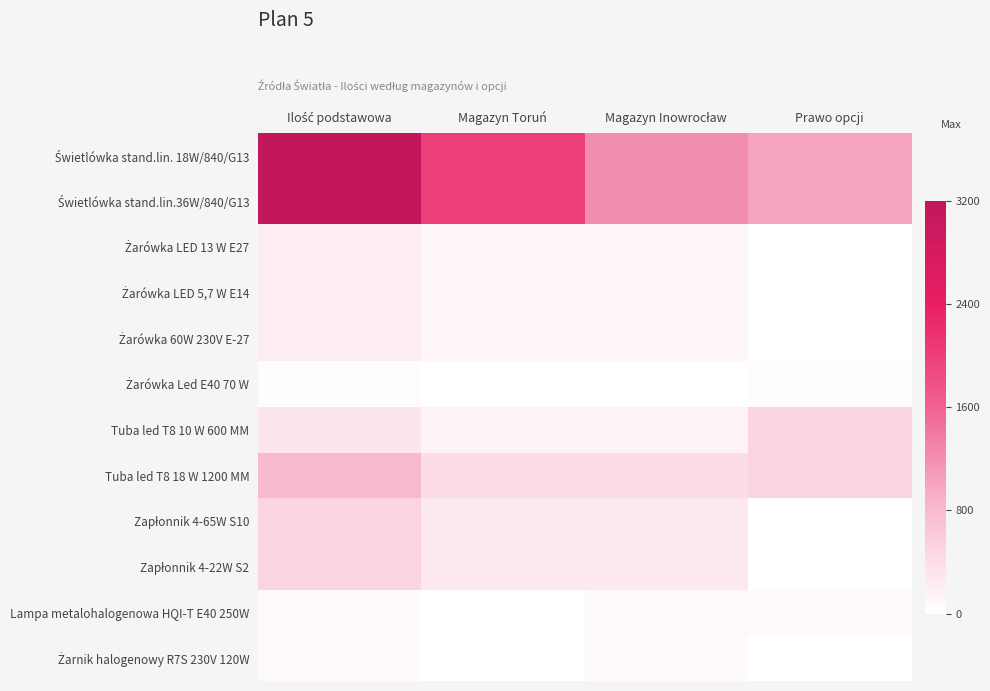

At how many categories does at least one series exceed 2645?

1